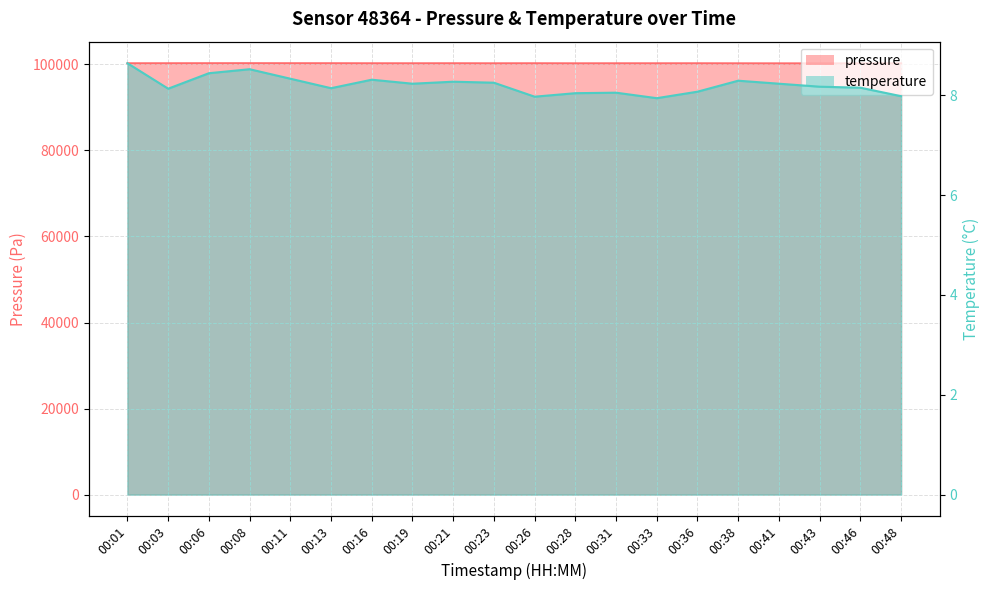

What are all the series names shown in the legend?

pressure, temperature